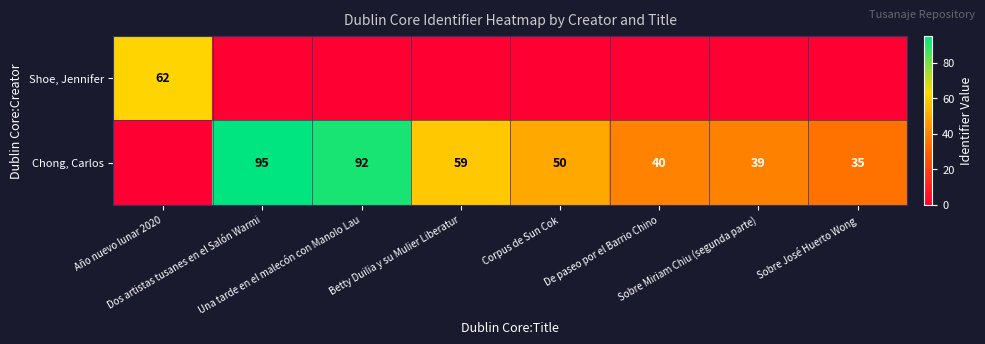

What is the highest value of the Shoe, Jennifer series?

62